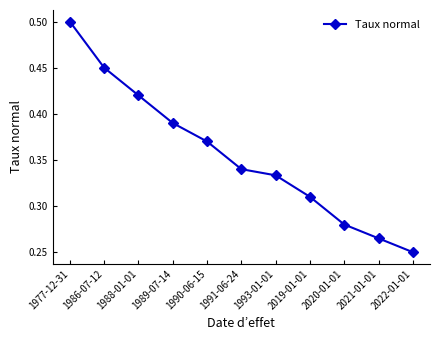

Does the chart have visible grid lines?

No